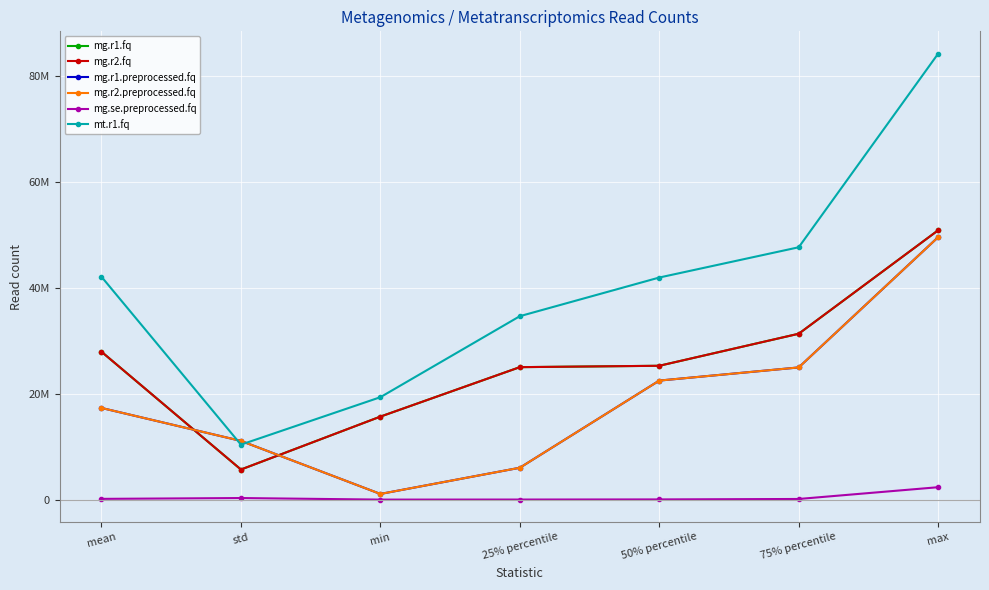

What is the minimum value shown in the chart?

2650